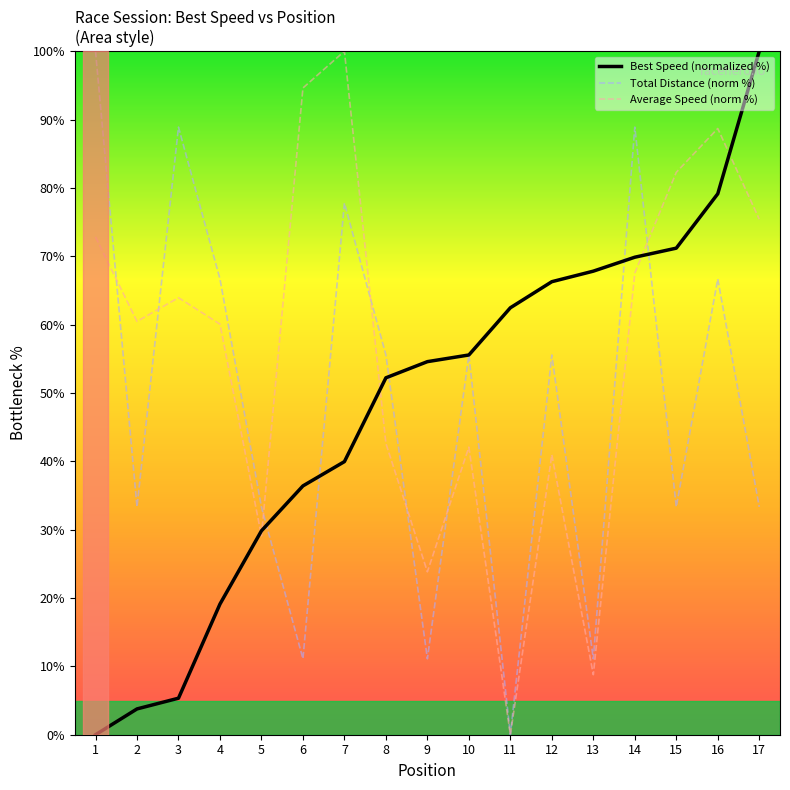

At which label does Best Speed (normalized %) reach its minimum?

1